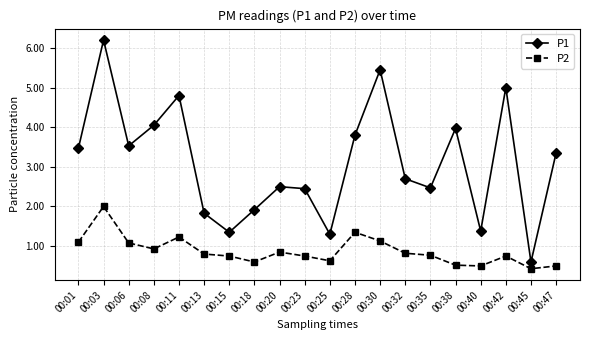

Which series has the widest spread of values?

P1